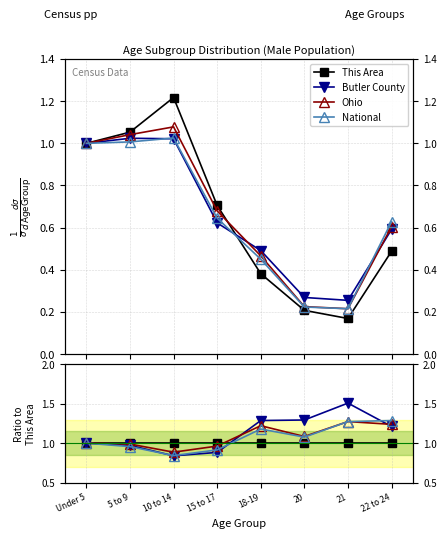

Which series ends up on top after the final intersection of Ohio and National?

National